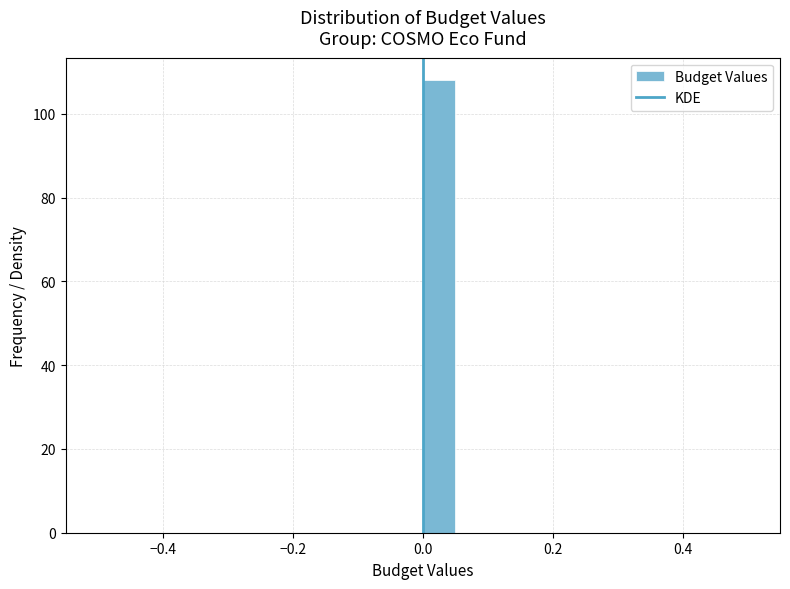

Read against the x-axis, roughly where is the centre of the tallest bar?

0.02